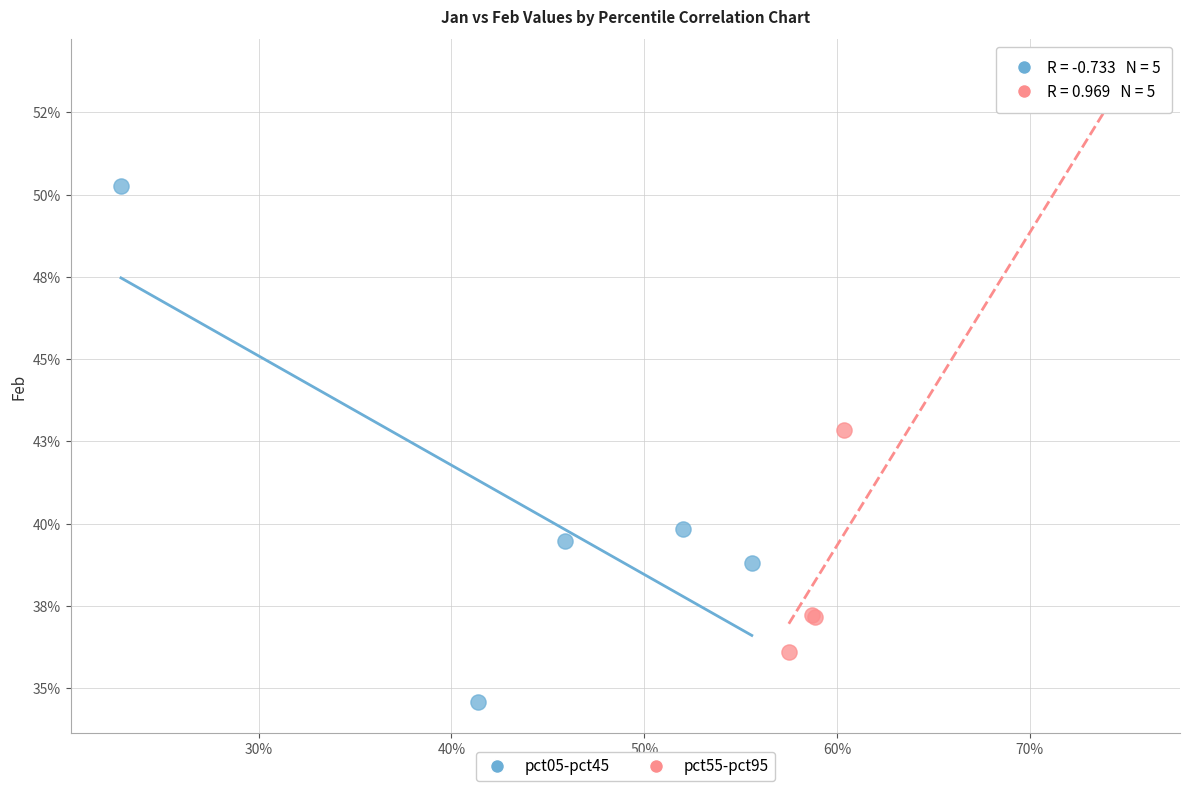

What are all the series names shown in the legend?

pct05-pct45, pct55-pct95